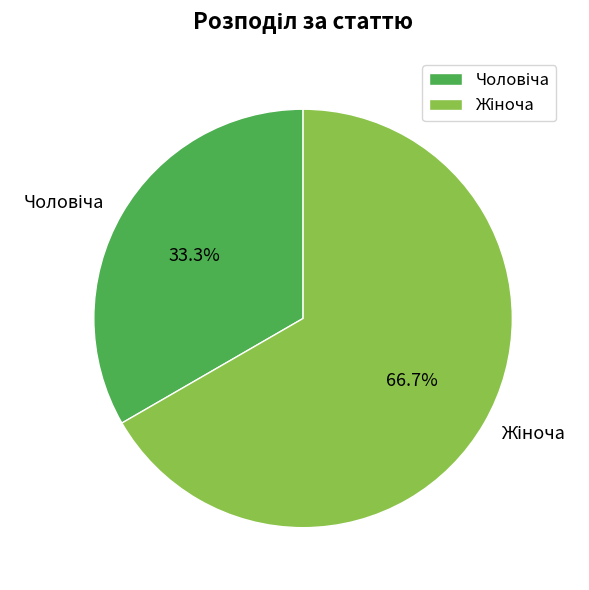

Is there any slice that represents more than half of the pie?

Yes